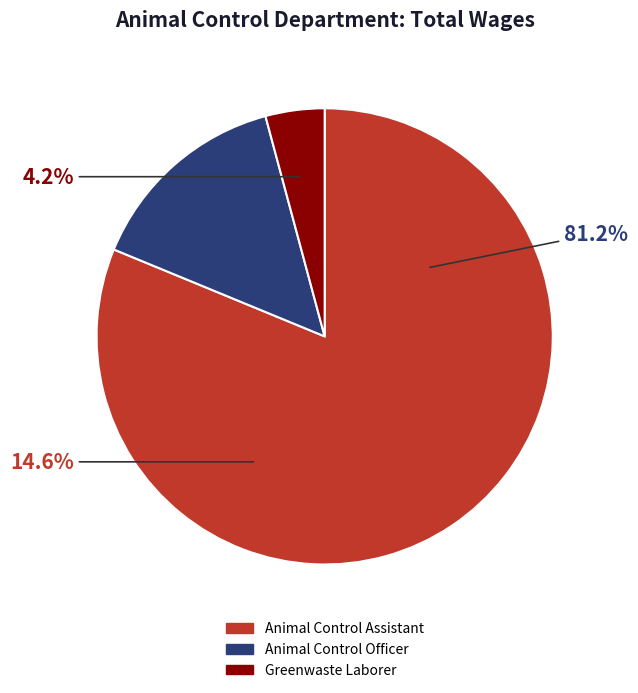

Which slice is the smallest?

Greenwaste Laborer